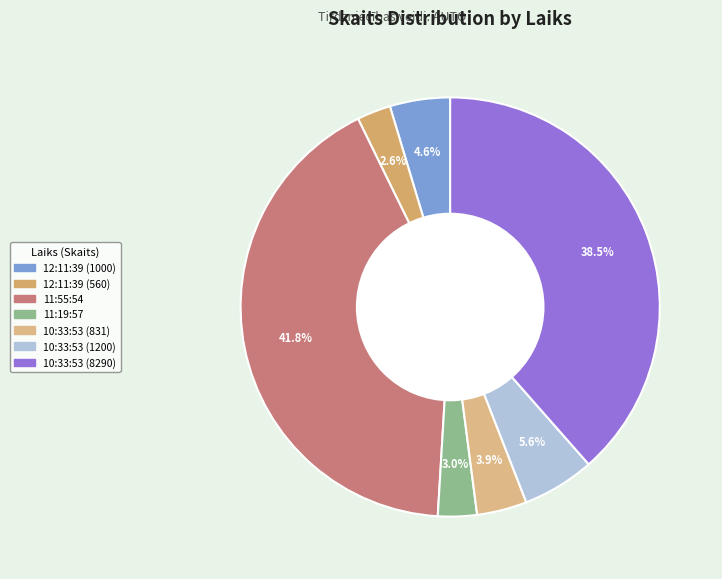

The 12:11:39 (1000) slice represents 1% of the pie. True or false?

False